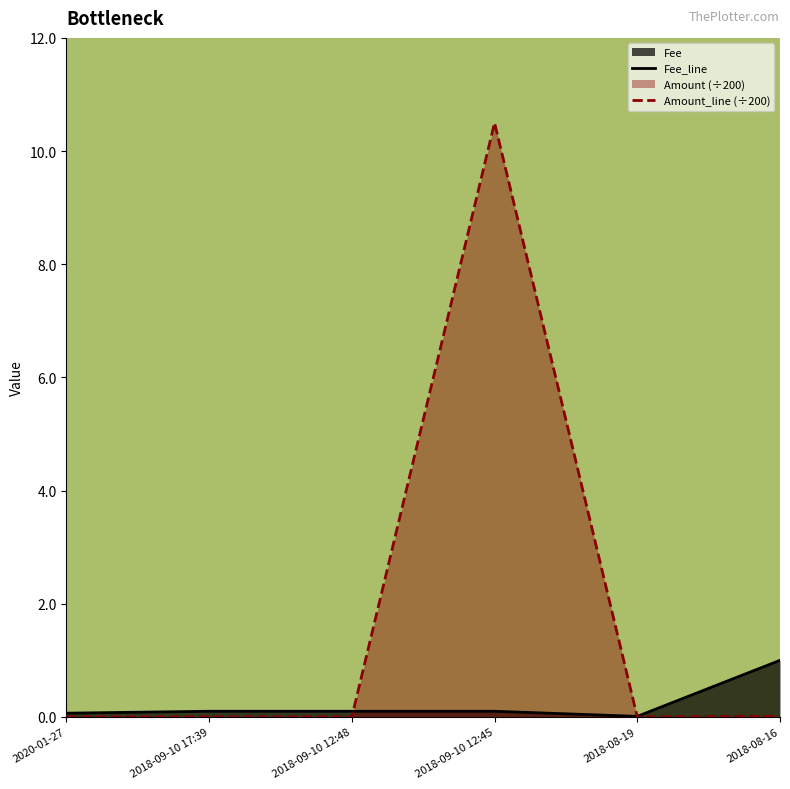

What is the maximum value for Amount_line (÷200)?

10.5